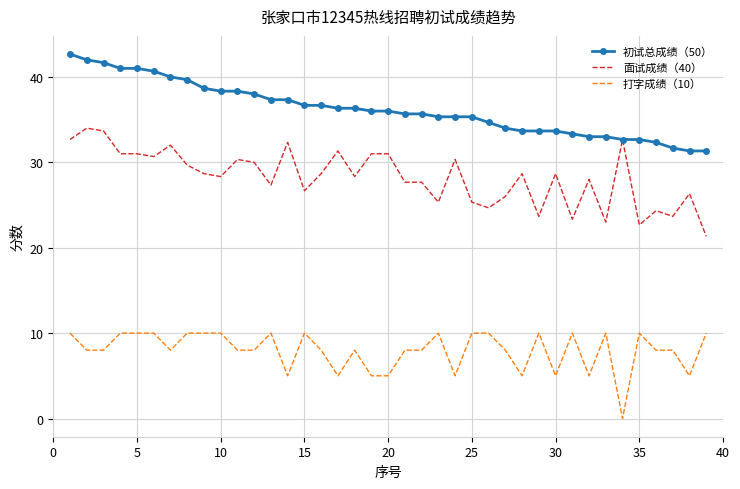

True or false: 打字成绩（10） and 面试成绩（40） intersect in this chart.

False